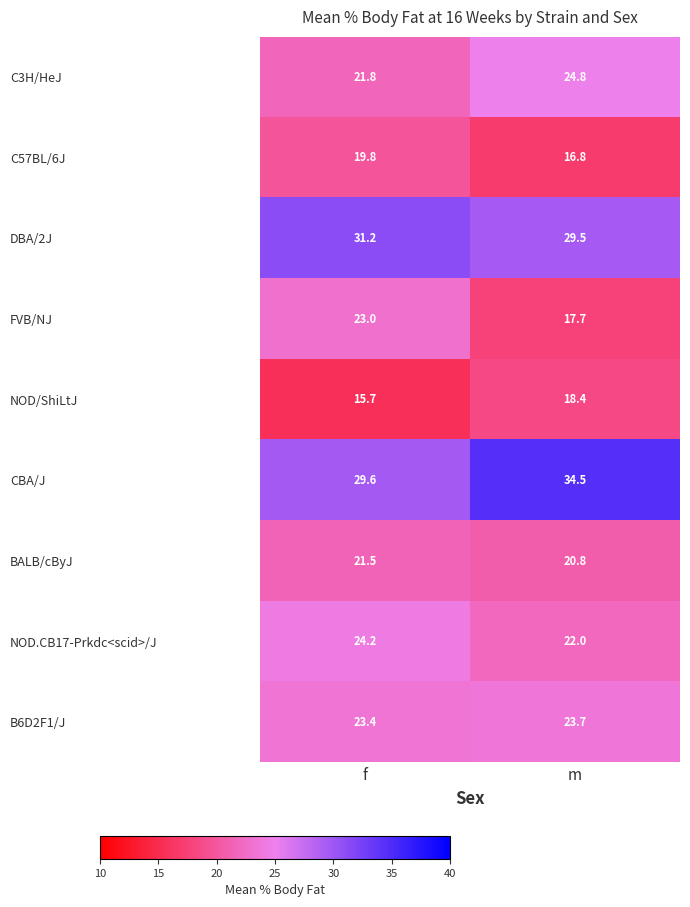

At which category is the sum across all series the highest?

f